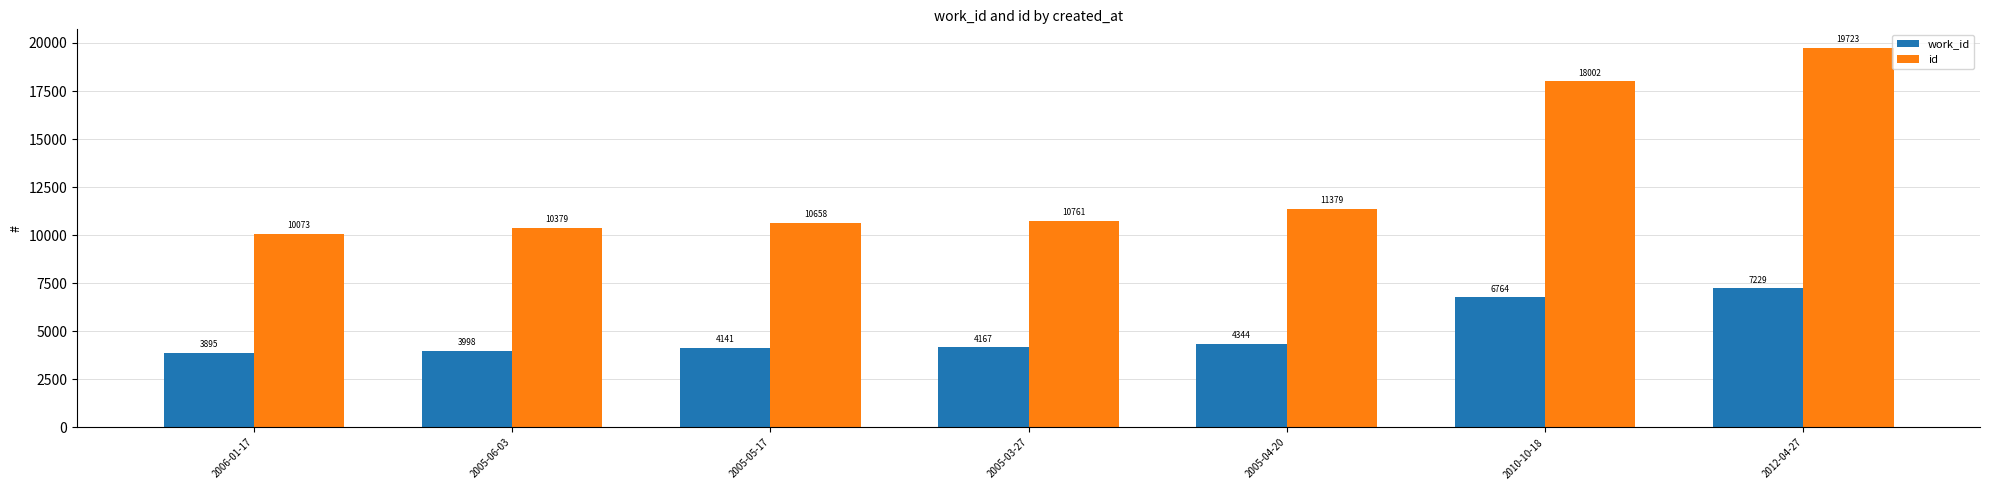

What is the label of the 7th bar from the left?

2012-04-27